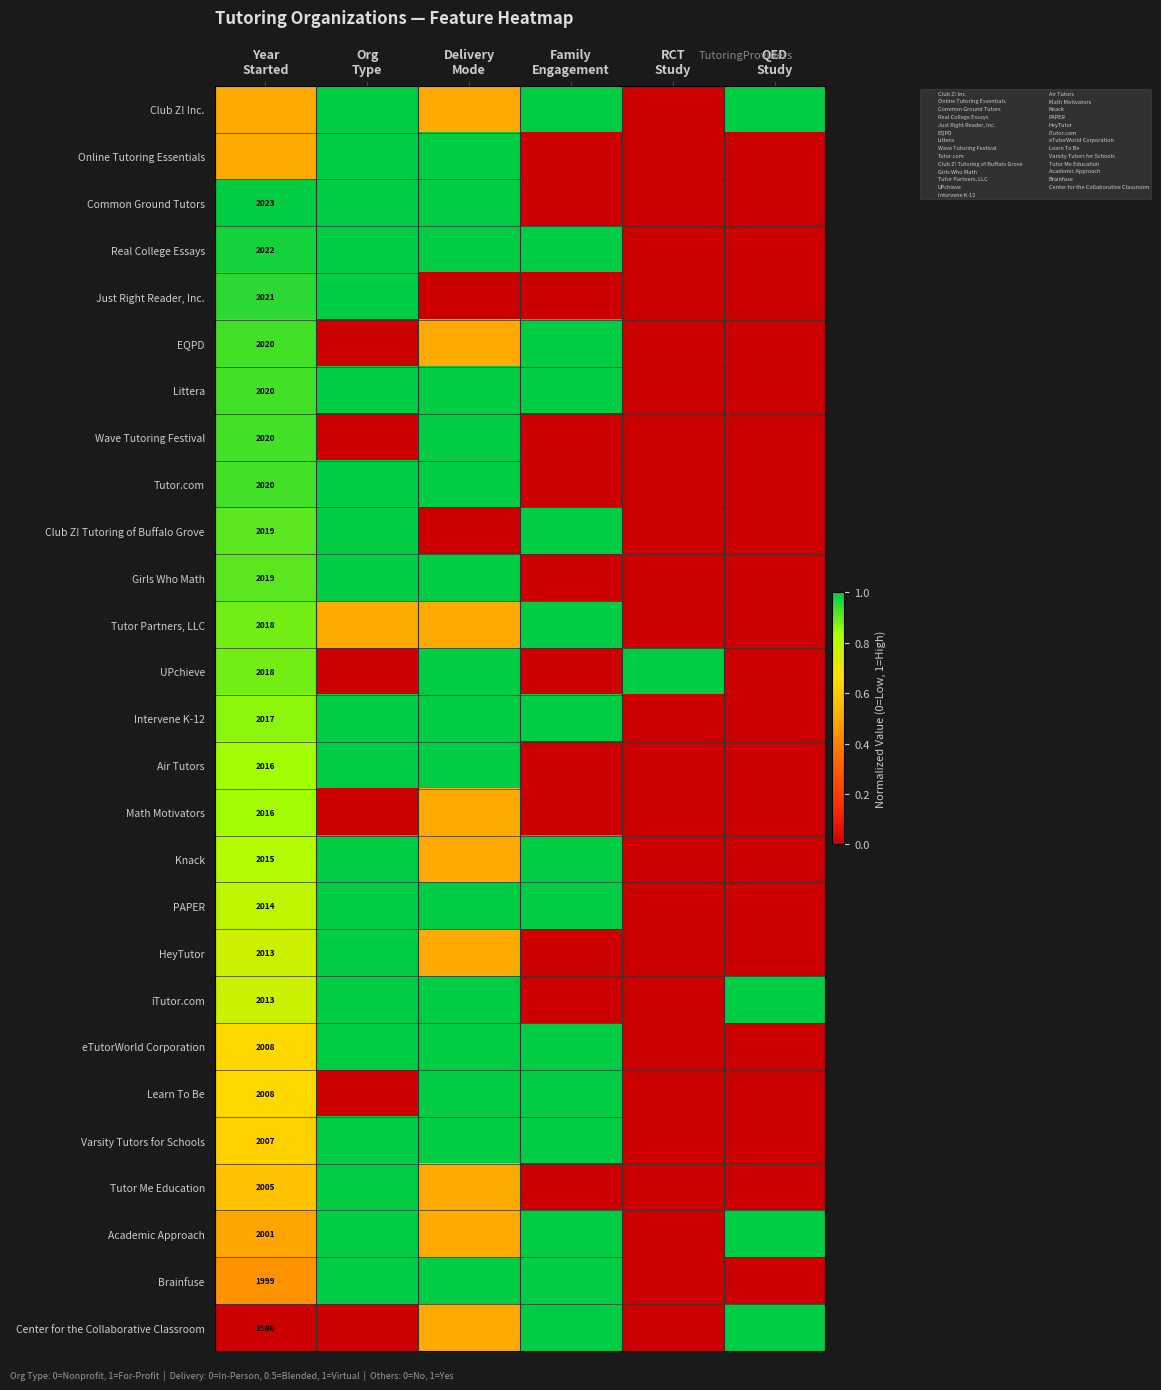

Is it true that Varsity Tutors for Schools equals 1.0 at Delivery Mode?

True